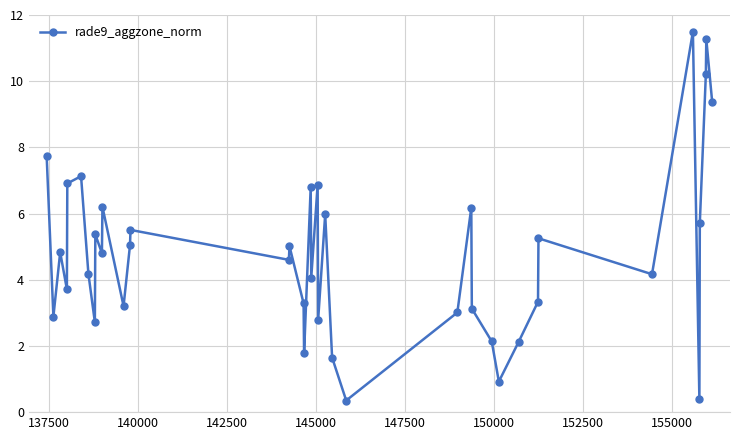

What is the sum of all values?

192.1